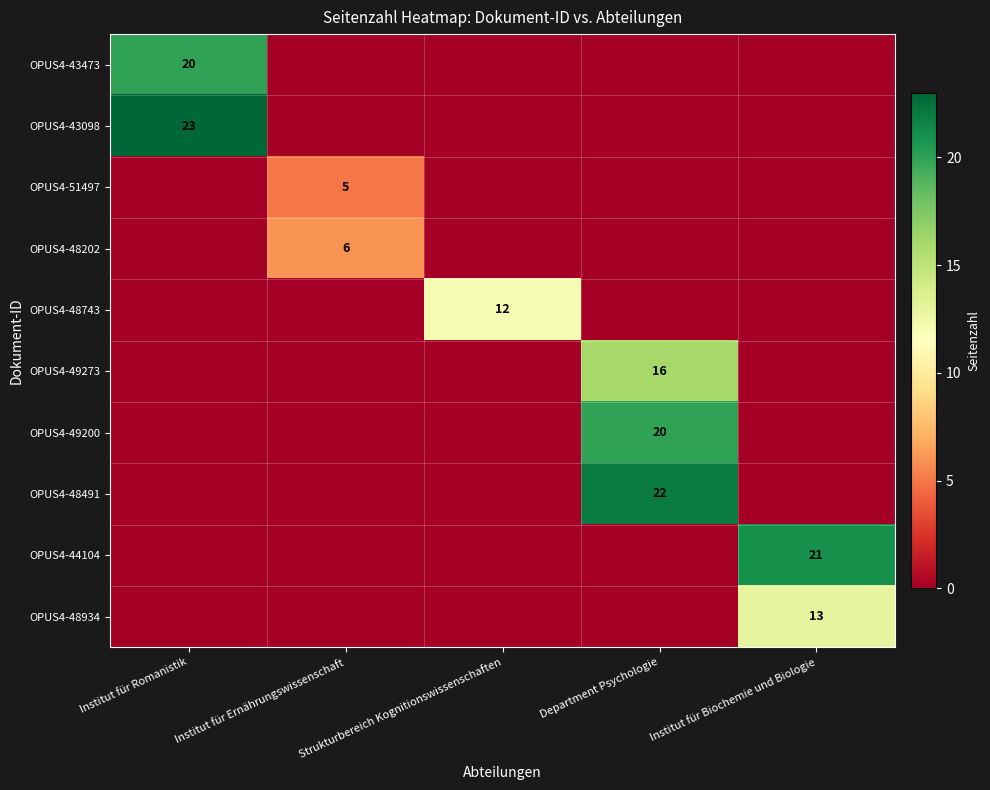

True or false: OPUS4-51497 has a value of 5 at Institut für Ernährungswissenschaft.

True